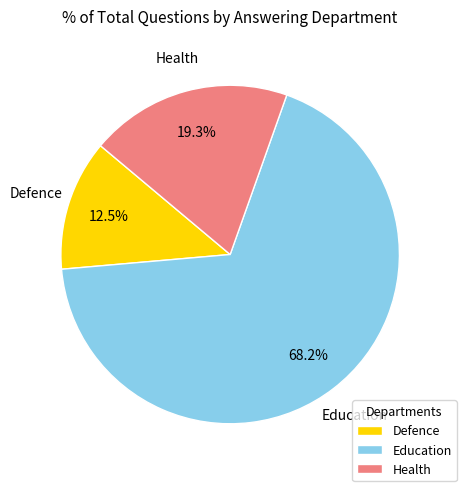

How many segments does this pie chart have?

3